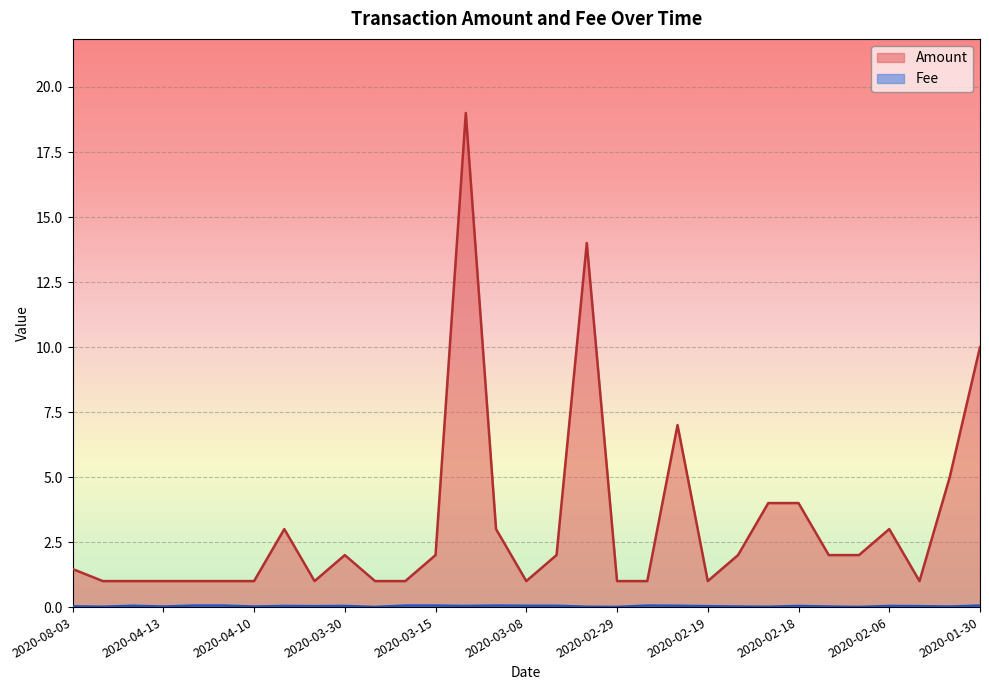

Which series has the largest range (max minus min)?

Amount